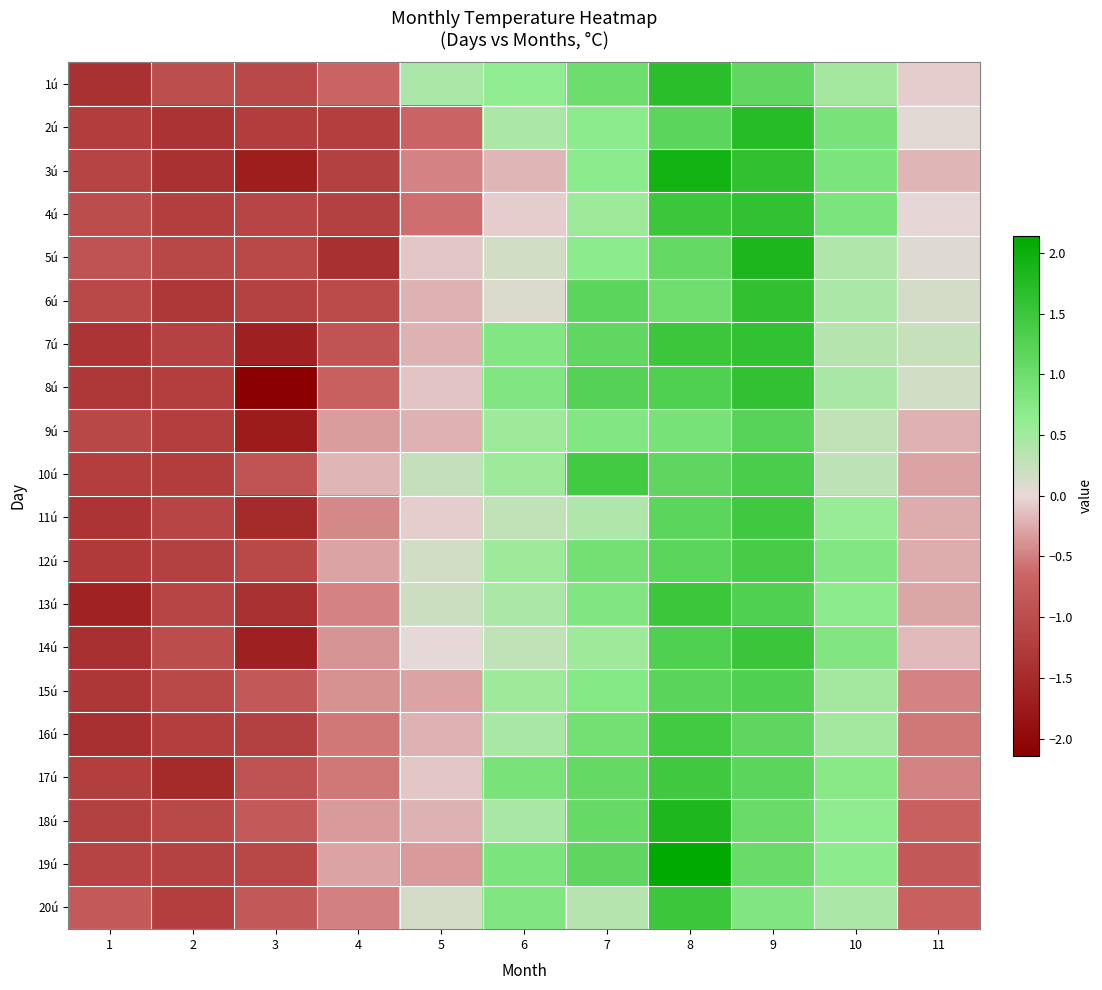

Rank the series by their maximum value, from highest to lowest.

19ú, 3ú, 5ú, 18ú, 2ú, 1ú, 6ú, 4ú, 7ú, 8ú, 14ú, 13ú, 20ú, 11ú, 17ú, 10ú, 16ú, 12ú, 15ú, 9ú